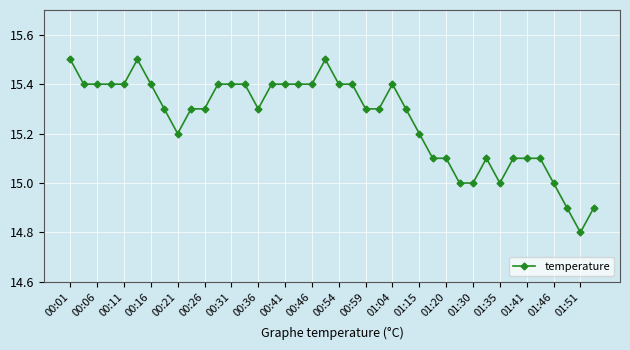

What is the average value?

15.3